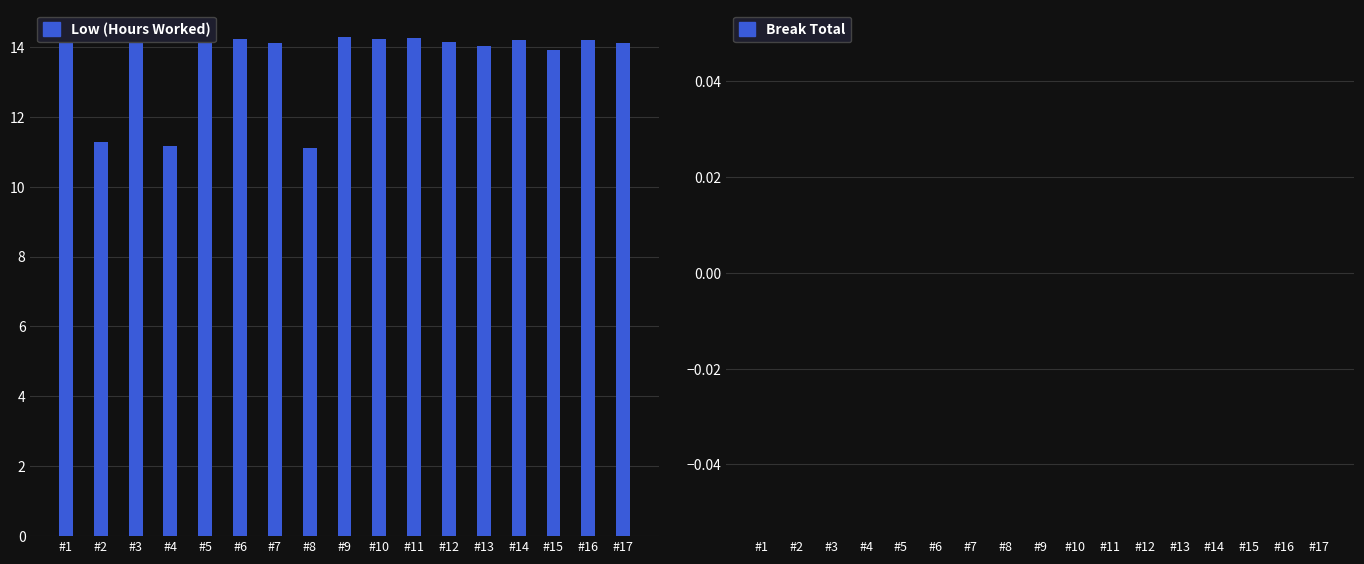

Which series has the largest range (max minus min)?

Low (Hours Worked)